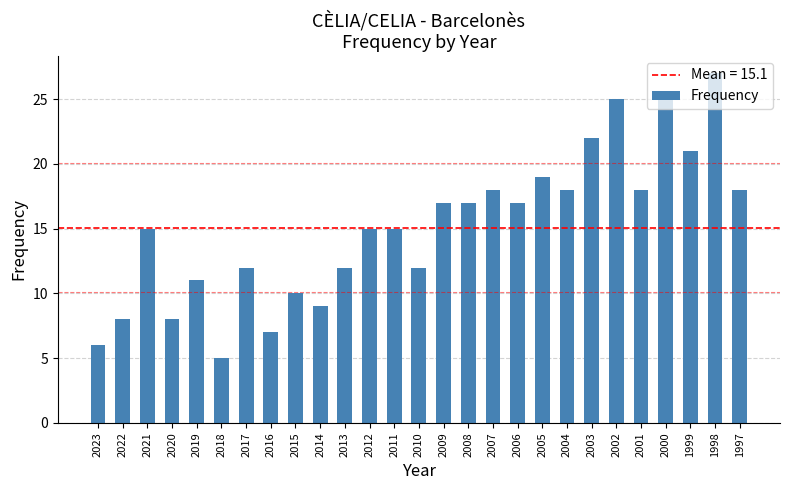

Reading right to left, what are all the values shown in this chart?

1997=18	1998=27	1999=21	2000=25	2001=18	2002=25	2003=22	2004=18	2005=19	2006=17	2007=18	2008=17	2009=17	2010=12	2011=15	2012=15	2013=12	2014=9	2015=10	2016=7	2017=12	2018=5	2019=11	2020=8	2021=15	2022=8	2023=6